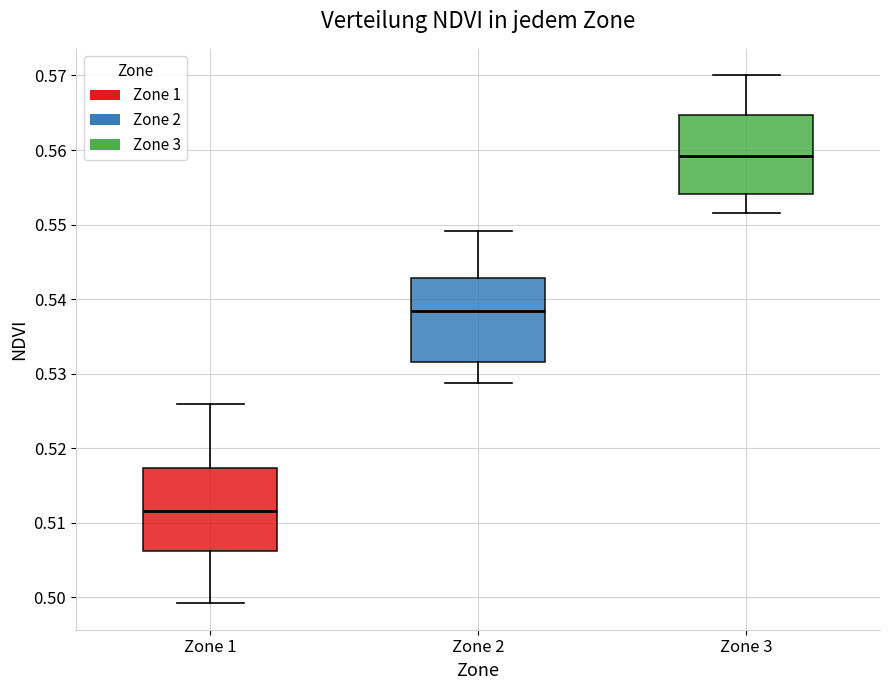

Reading left to right, read every box against the y-axis: the position of its median line, the range the box covers, and the ends of its whiskers. The values are not printed on the chart, so give them approximately, as read against the axis.

Zone 1: median 0.512, box 0.506 to 0.517, whiskers 0.499 to 0.526
Zone 2: median 0.538, box 0.532 to 0.543, whiskers 0.529 to 0.549
Zone 3: median 0.559, box 0.554 to 0.565, whiskers 0.552 to 0.570